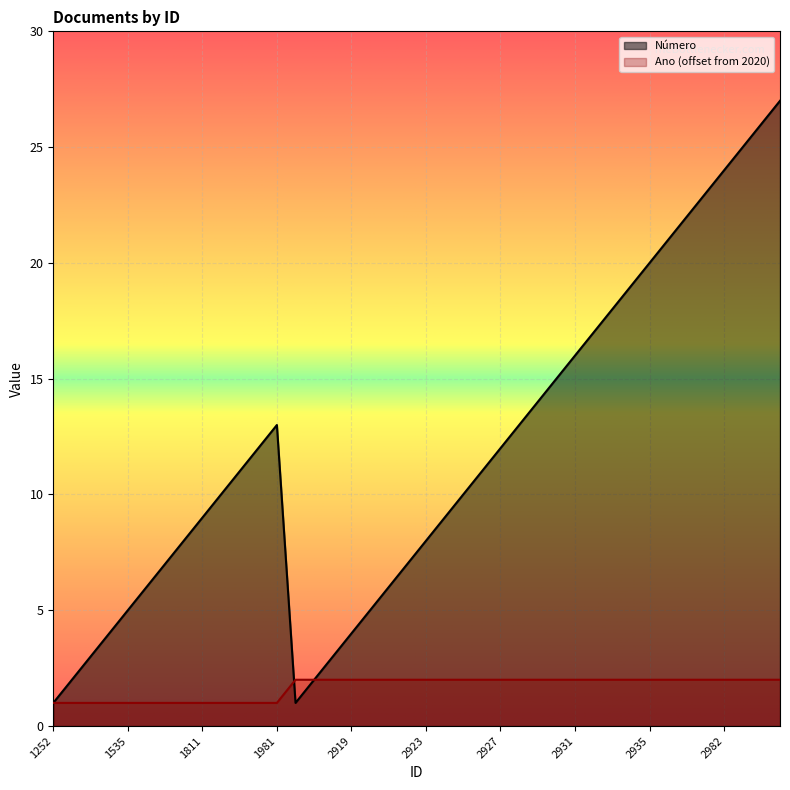

What is the difference between the highest and lowest values at 1253?

1